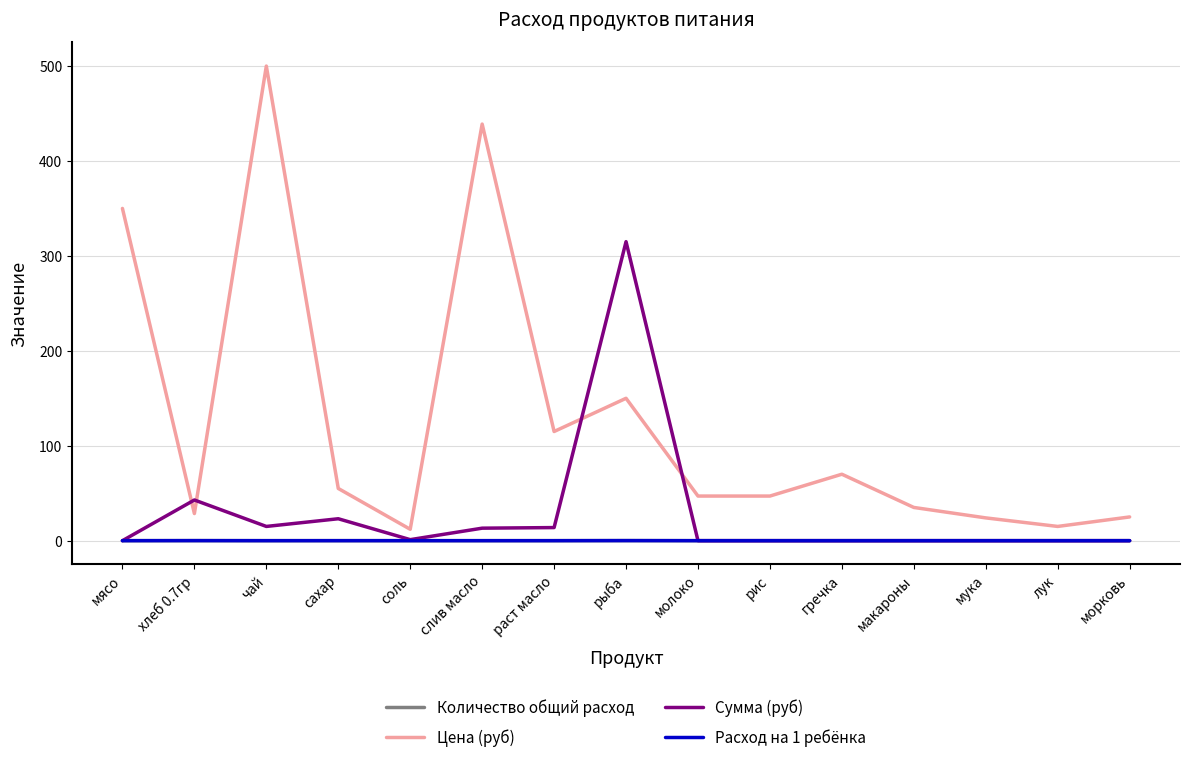

Reading left to right, extract all data points from this chart.

Количество общий расход: 0.0	0.1	0.0	0.0	0.0	0.0	0.0	0.1	0.0	0.0	0.0	0.0	0.0	0.0	0.0
Цена (руб): 350.0	28.6	500.0	55.0	12.0	438.9	115.0	150.0	47.0	47.0	70.0	35.0	24.0	15.0	25.0
Сумма (руб): 0.0	42.9	15.0	23.1	1.1	13.2	13.8	315.0	0.0	0.0	0.0	0.0	0.0	0.0	0.0
Расход на 1 ребёнка: 0.0	0.1	0.0	0.0	0.0	0.0	0.0	0.1	0.0	0.0	0.0	0.0	0.0	0.0	0.0